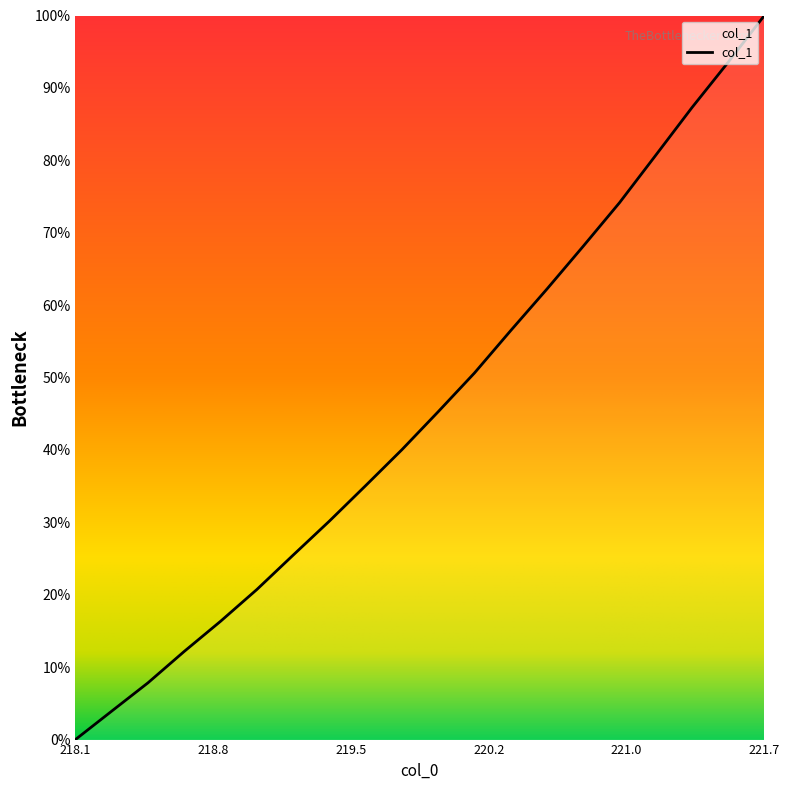

What is the greatest value displayed?

100.0